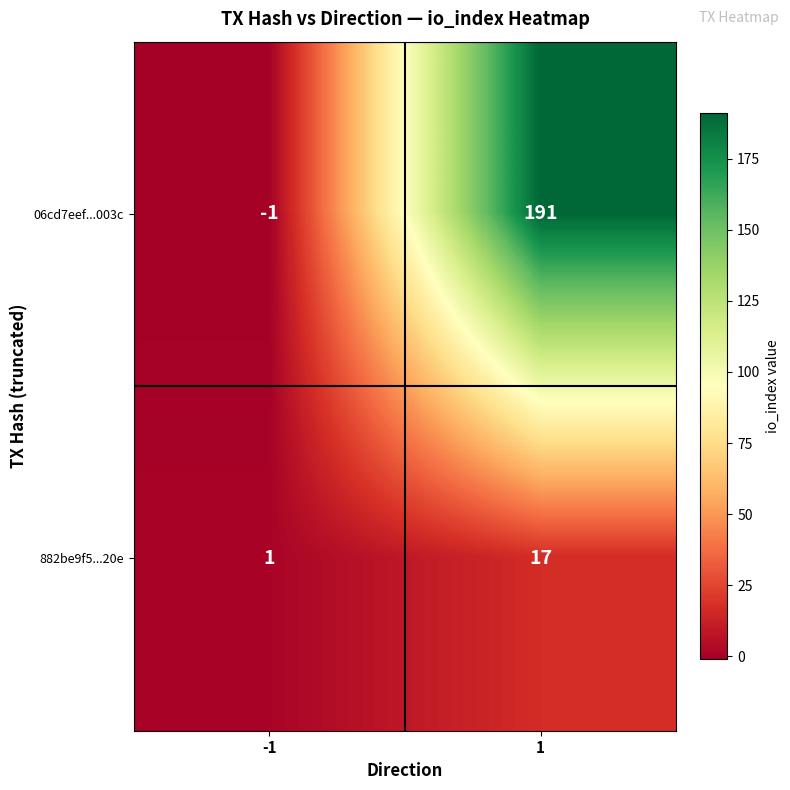

Rank the series by their average value, from lowest to highest.

882be9f5...20e, 06cd7eef...003c